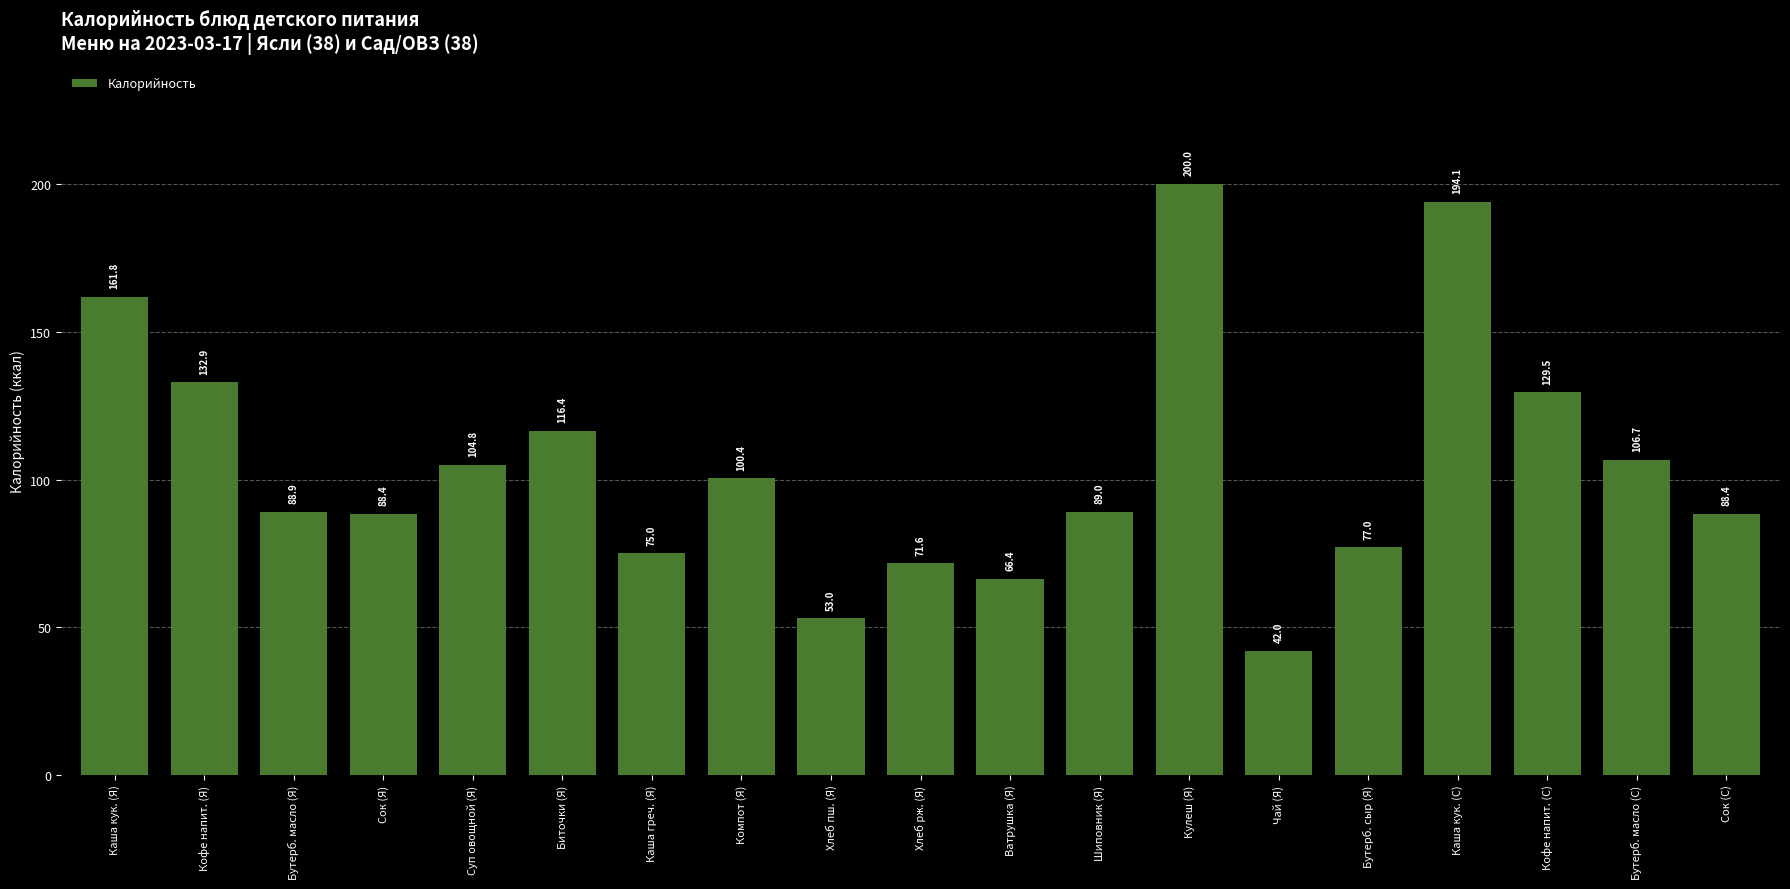

True or false: the data shows 62.7 at Каша кук. (С).

False